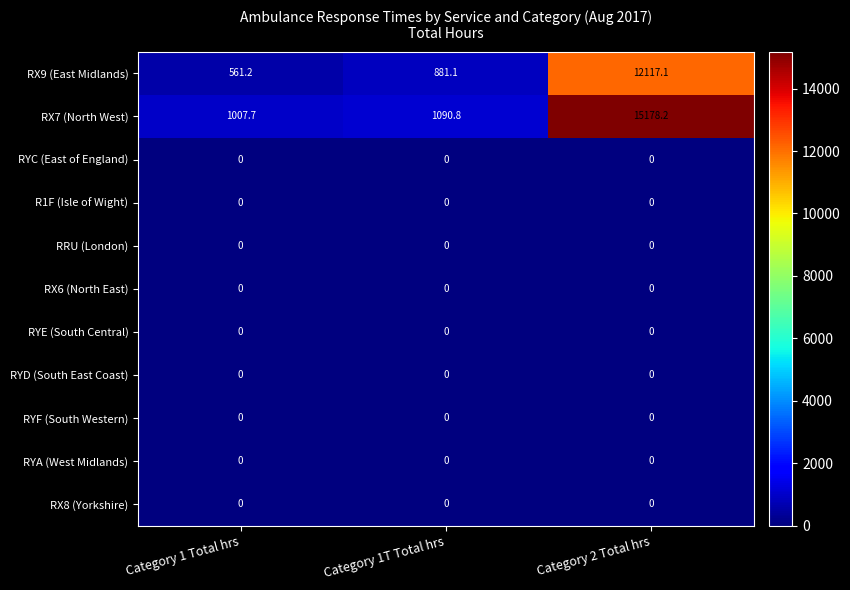

Which series has the widest spread of values?

RX7 (North West)